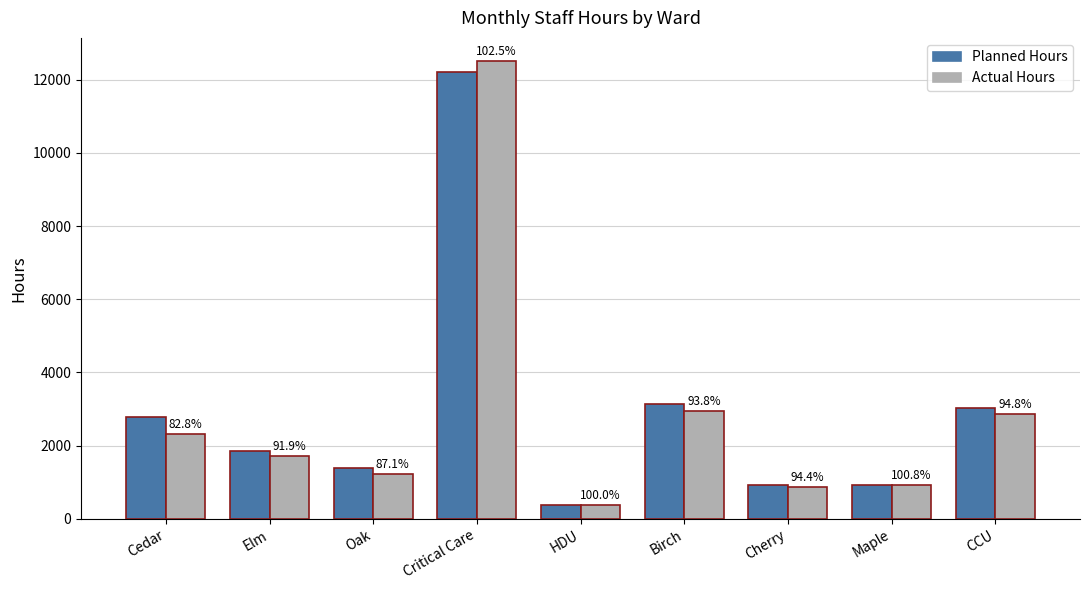

At Critical Care, list the series in order from smallest to largest.

Planned Hours, Actual Hours